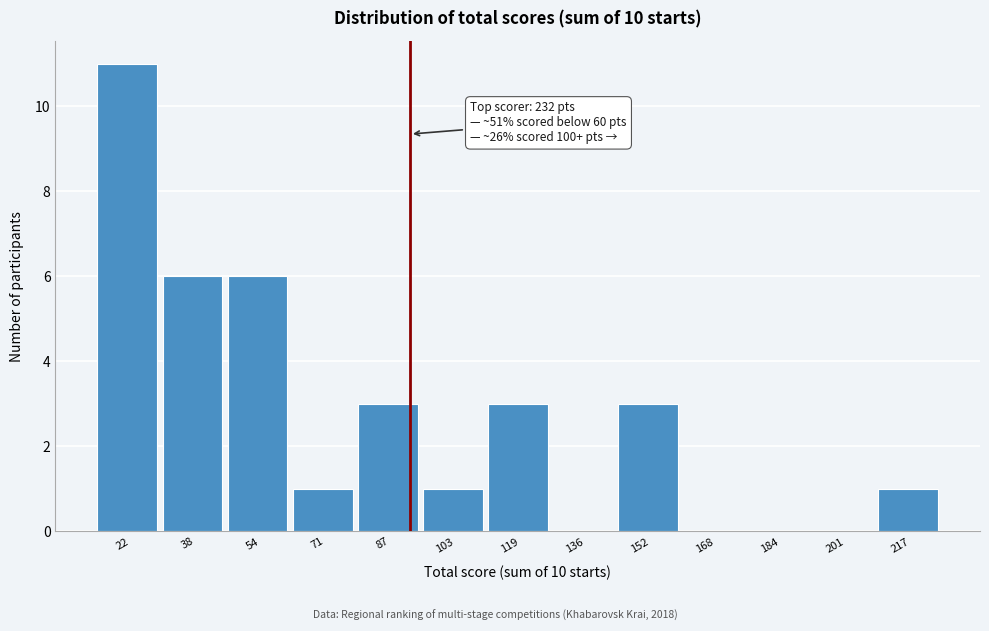

Reading left to right, list all the values displayed in this chart.

22=11	38=6	54=6	71=1	87=3	103=1	119=3	136=0	152=3	168=0	184=0	201=0	217=1